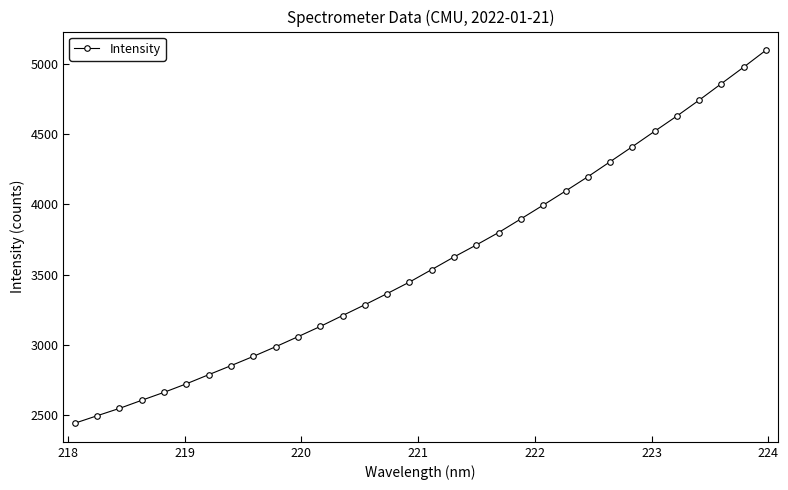

What is the minimum value shown in the chart?

2438.9